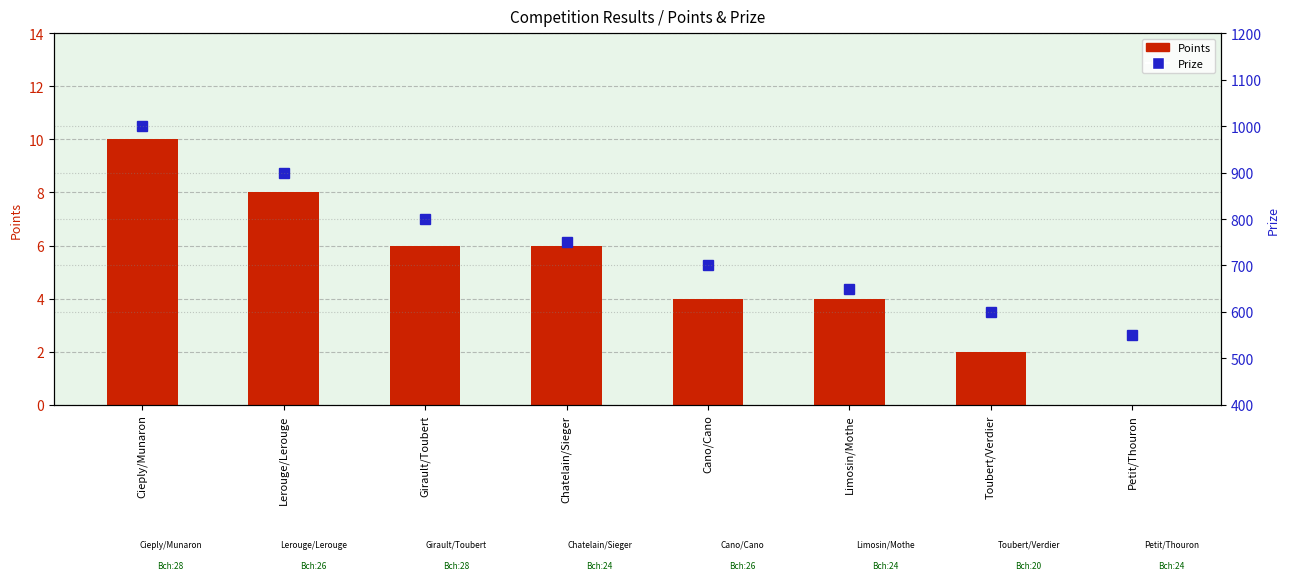

Which series has the largest total across all categories?

Prize